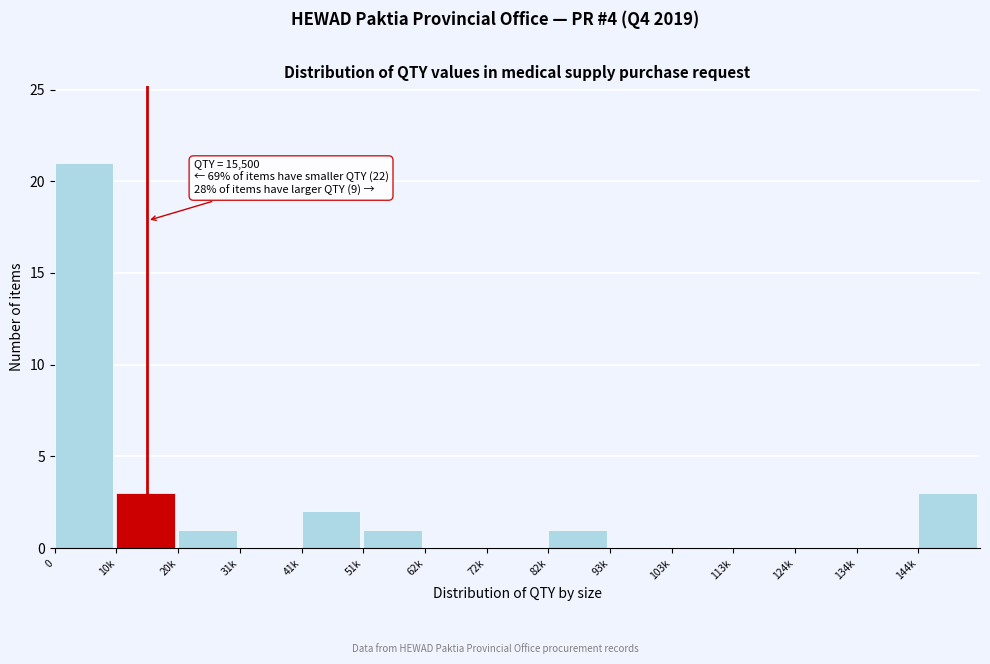

Reading right to left, extract all data points from this chart.

144k=3	134k=0	124k=0	113k=0	103k=0	93k=0	82k=1	72k=0	62k=0	51k=1	41k=2	31k=0	20k=1	10k=3	0=21